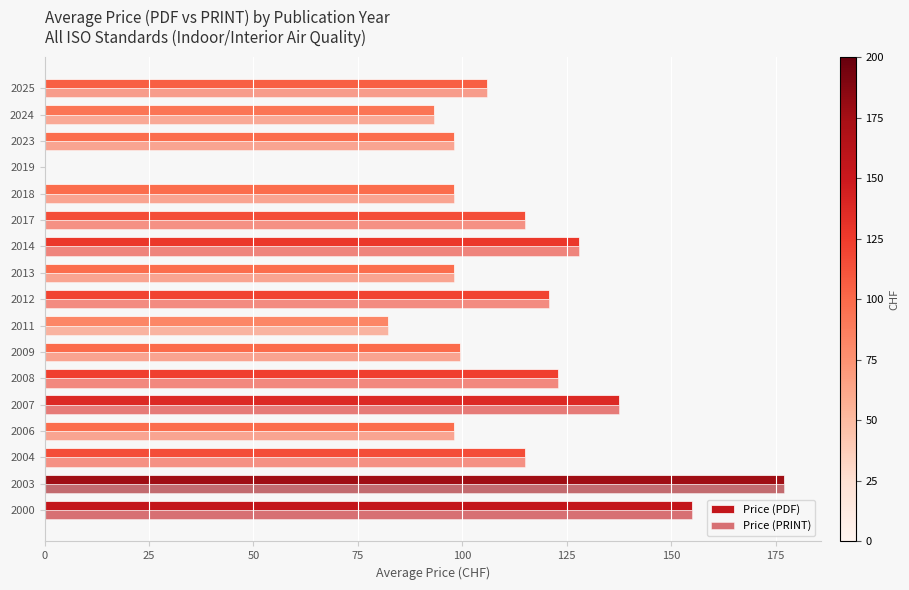

What is the average value of the Price (PRINT) series?

108.5